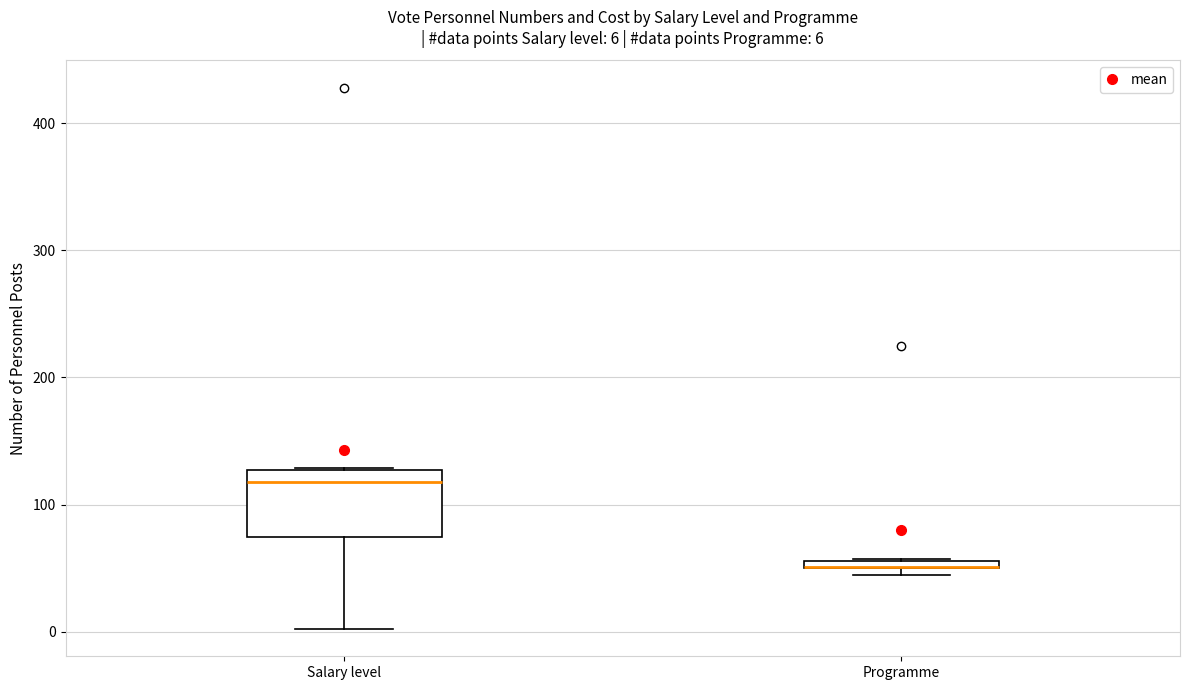

Which box is the tallest, from its lower edge to its upper edge?

Salary level